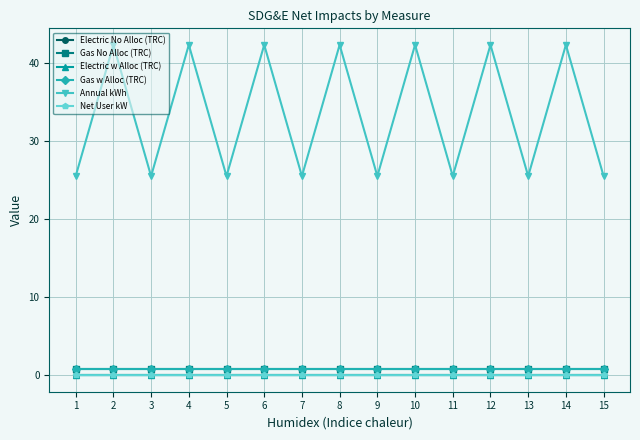

List the series in order of their peak value, highest first.

Annual kWh, Gas No Alloc (TRC), Gas w Alloc (TRC), Net User kW, Electric No Alloc (TRC), Electric w Alloc (TRC)